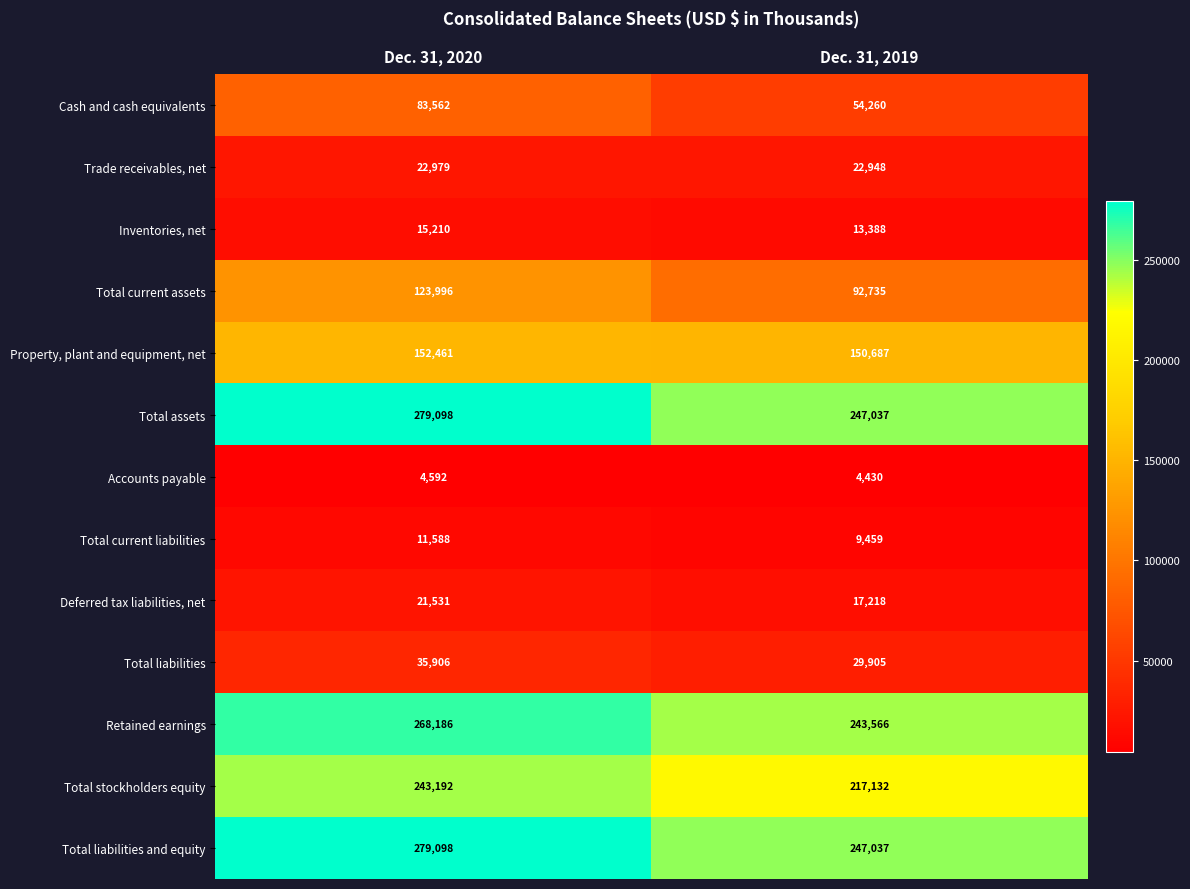

Is the value of Total current assets at Dec. 31, 2019 greater than the value of Total assets at Dec. 31, 2020?

No